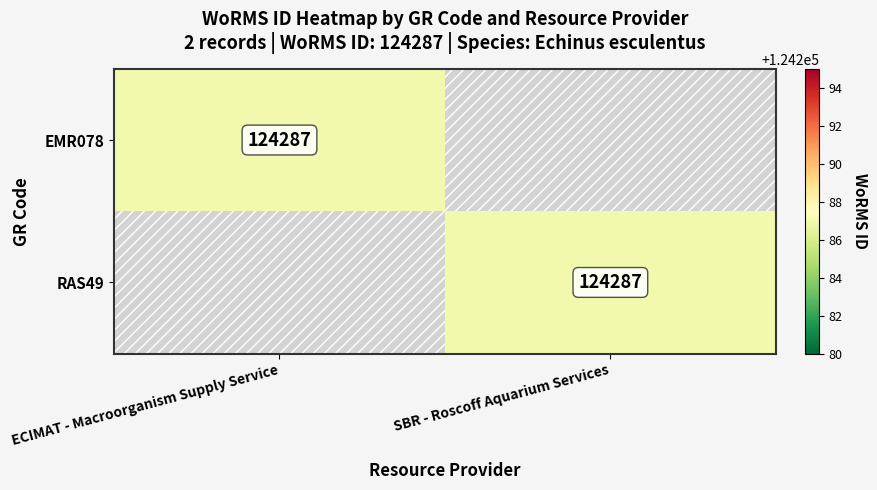

At which category is the sum across all series the highest?

ECIMAT - Macroorganism Supply Service